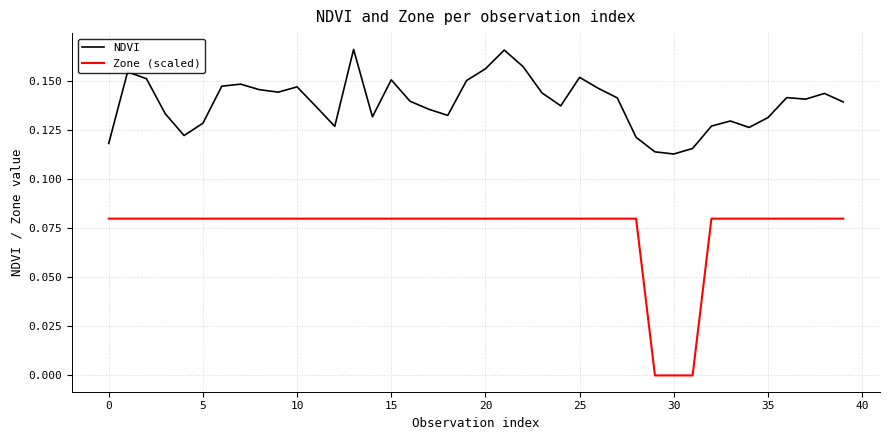

List the series in order of their overall mean, highest first.

NDVI, Zone (scaled)